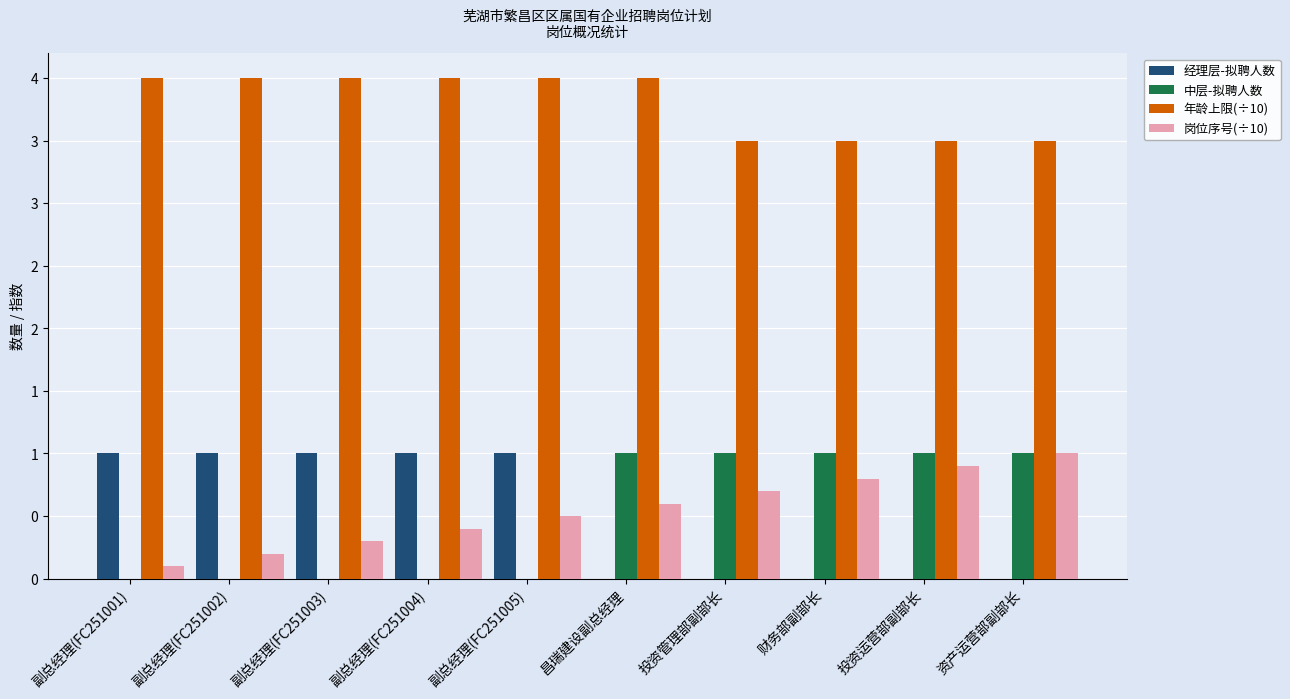

What are all the series names shown in the legend?

经理层-拟聘人数, 中层-拟聘人数, 年龄上限(÷10), 岗位序号(÷10)